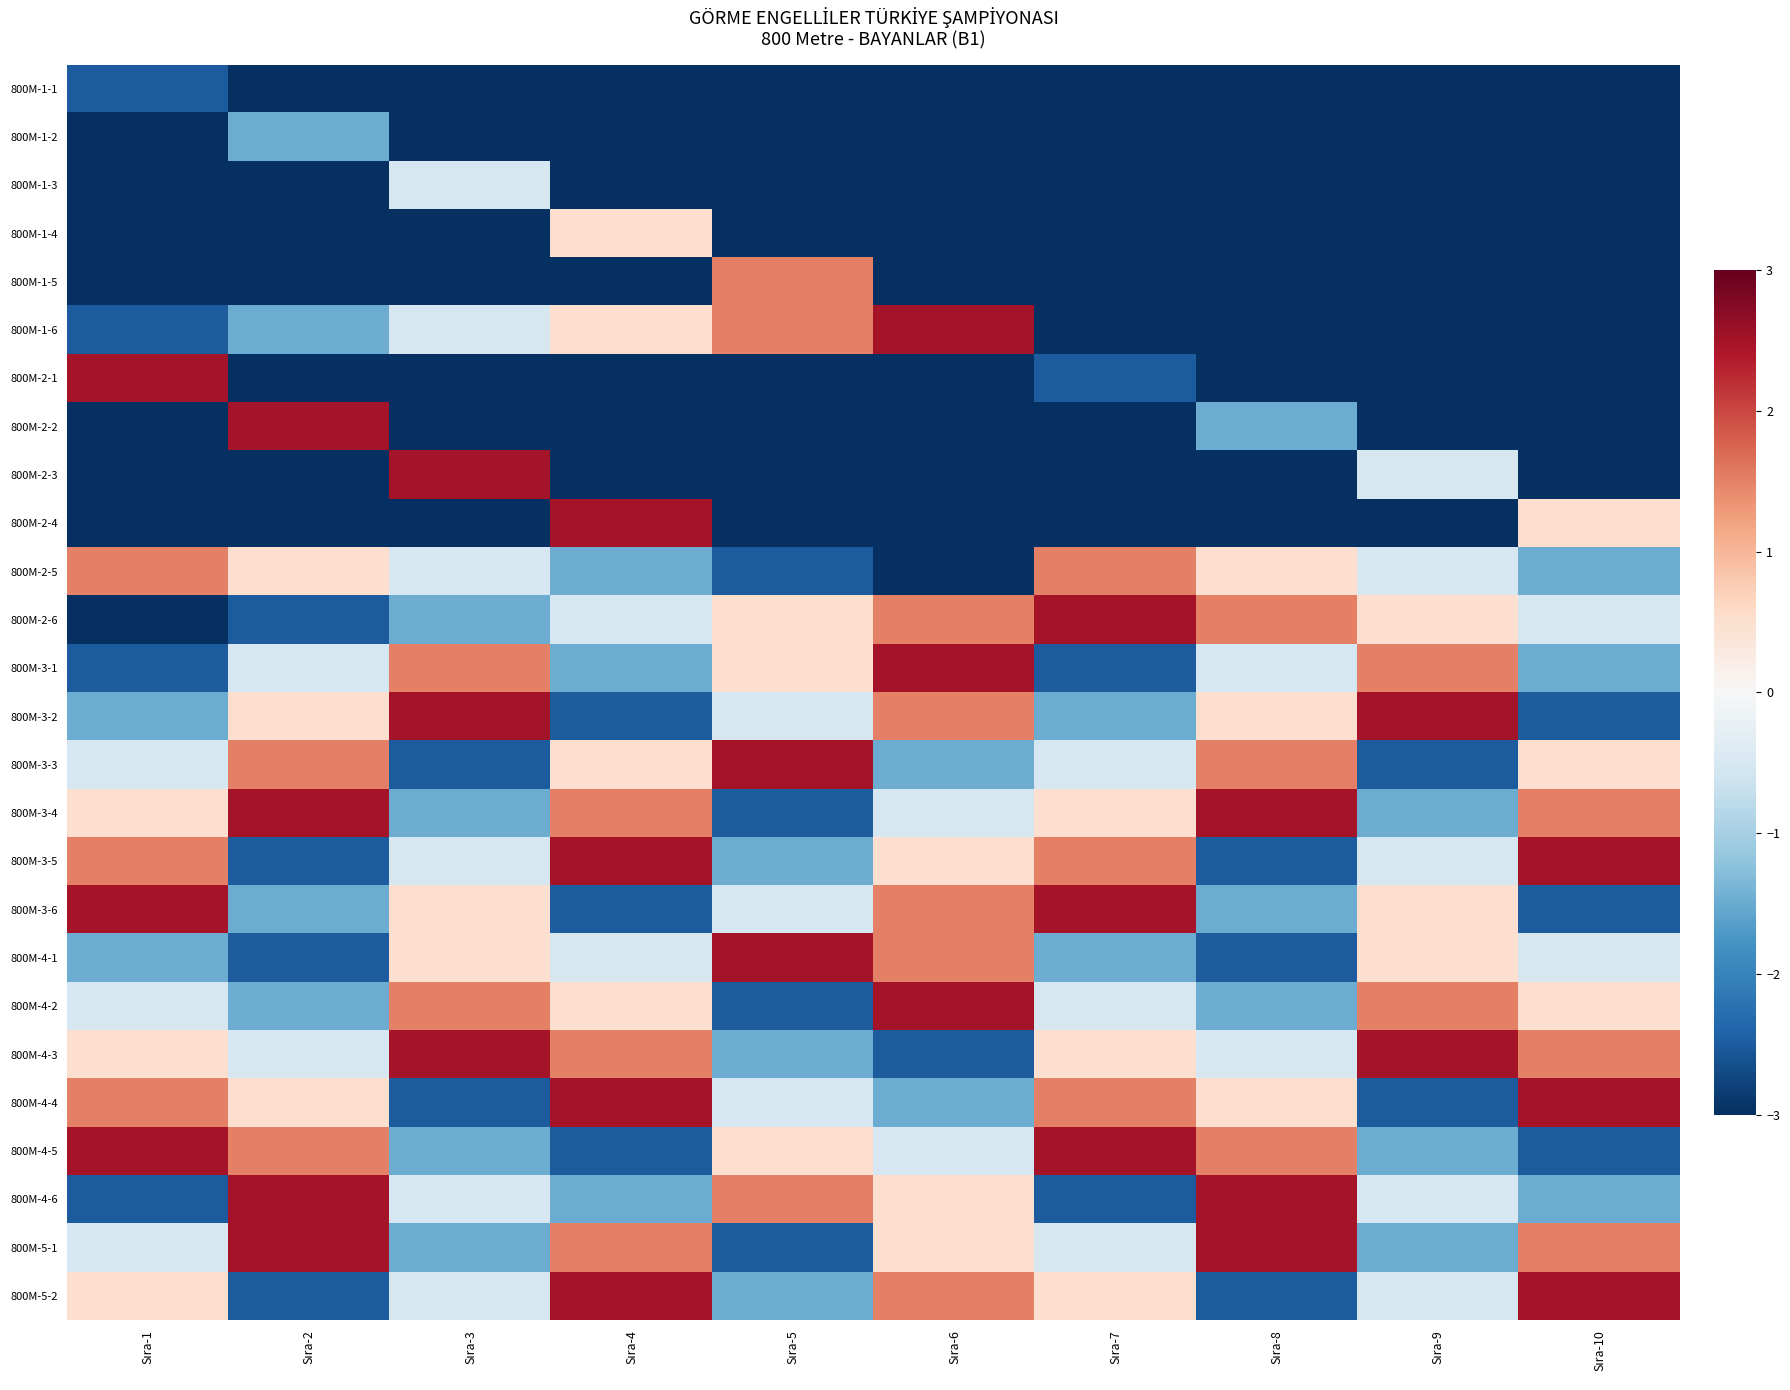

At which category is the sum across all series the highest?

Sıra-4